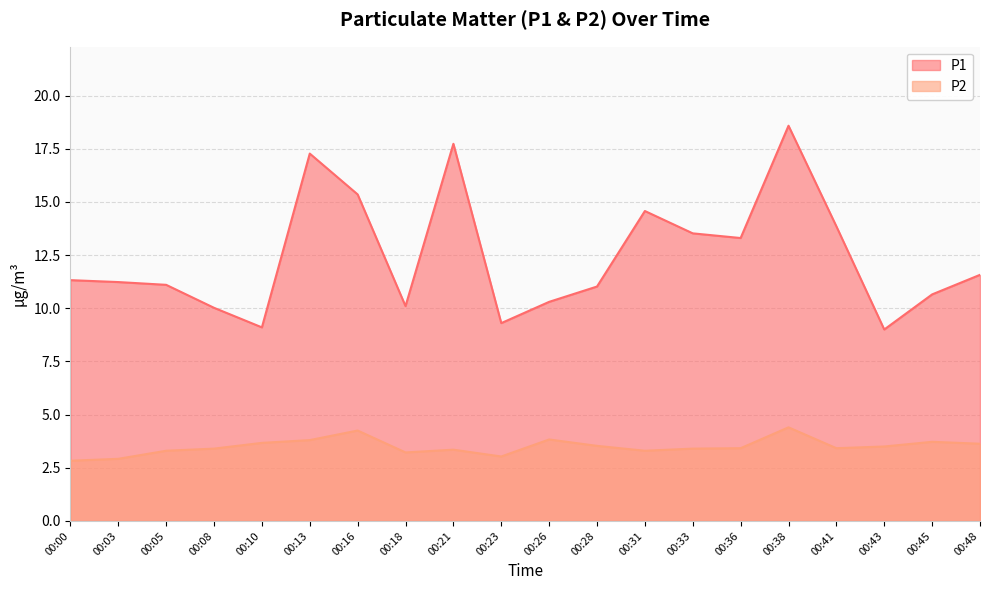

True or false: P2 and P1 cross at least once.

False